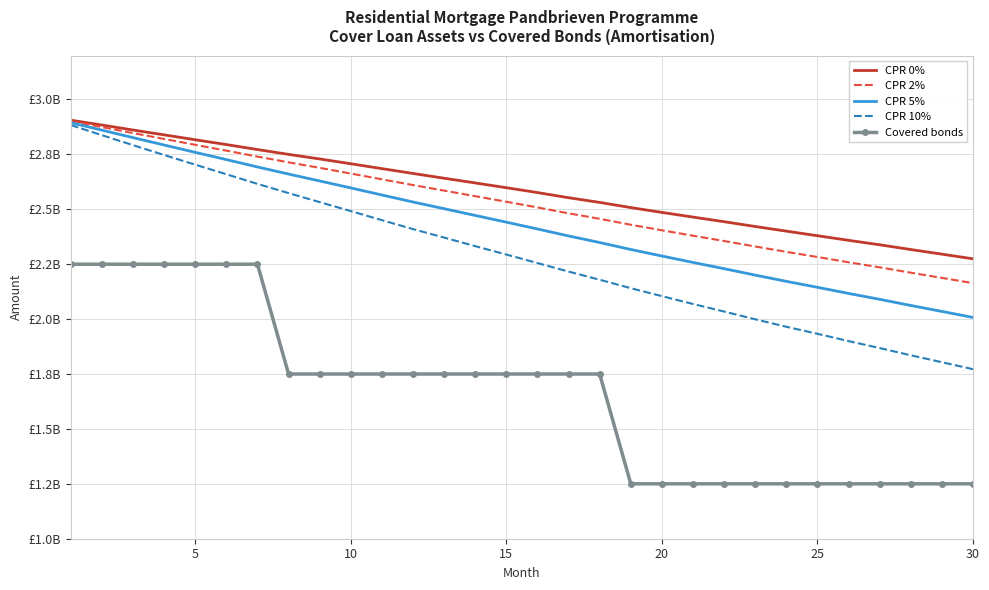

Reading right to left, extract all data points from this chart.

CPR 0%: 2274538428.2	2295804329.9	2316807393.1	2338406866.1	2358673409.4	2379661087.4	2400520409.6	2421627304.7	2443473309.9	2464476101.8	2485789498.3	2507800490.9	2531368771.2	2552736162.3	2576188047.2	2598322494.7	2620020811.6	2641412764.0	2663145068.1	2685176303.3	2707399288.0	2729255557.8	2750078766.6	2772084249.0	2794717086.5	2816625545.4	2838938744.5	2860998099.1	2883678446.0	2905706020.5
CPR 2%: 2163738207.5	2187678642.3	2211322201.9	2235730206.0	2258814503.1	2282785401.0	2306328985.6	2330560493.2	2355580204.0	2379733624.9	2404392174.5	2429670493.7	2456671205.4	2481617077.4	2508533117.6	2534384782.3	2559750754.6	2585035024.5	2610445568.9	2636512560.6	2662849185.1	2688759158.9	2713876330.2	2740089731.4	2767154646.9	2793585164.4	2820345172.4	2847088923.2	2874377028.3	2901254294.0
CPR 5%: 2007565113.0	2034952892.5	2062021039.2	2090096641.5	2116887474.4	2144806905.5	2171917146.1	2200332350.0	2229624391.5	2258043950.0	2287258533.2	2317008158.4	2348730167.8	2378629313.7	2410360875.1	2441409834.4	2471929326.0	2502711037.6	2533339983.4	2565160757.5	2597390333.4	2629134385.8	2660460668.5	2692785793.8	2726317055.5	2759375171.2	2792681014.8	2826350432.7	2860480176.6	2894589033.5
CPR 10%: 1771897425.3	1803709852.7	1835225040.2	1868125212.9	1899858709.9	1933103515.8	1965057007.6	1999233703.5	2034465679.4	2068878413.7	2104559528.9	2140708027.1	2179246619.8	2216375813.3	2255187321.3	2293953562.6	2332189838.7	2371275085.9	2409845276.2	2450494035.8	2491837187.4	2532673140.9	2573751322.0	2615745361.6	2659582075.5	2703280859.9	2747170830.1	2792117703.4	2837465391.9	2883513065.8
Covered bonds: 1250000000.0	1250000000.0	1250000000.0	1250000000.0	1250000000.0	1250000000.0	1250000000.0	1250000000.0	1250000000.0	1250000000.0	1250000000.0	1250000000.0	1750000000.0	1750000000.0	1750000000.0	1750000000.0	1750000000.0	1750000000.0	1750000000.0	1750000000.0	1750000000.0	1750000000.0	1750000000.0	2250000000.0	2250000000.0	2250000000.0	2250000000.0	2250000000.0	2250000000.0	2250000000.0